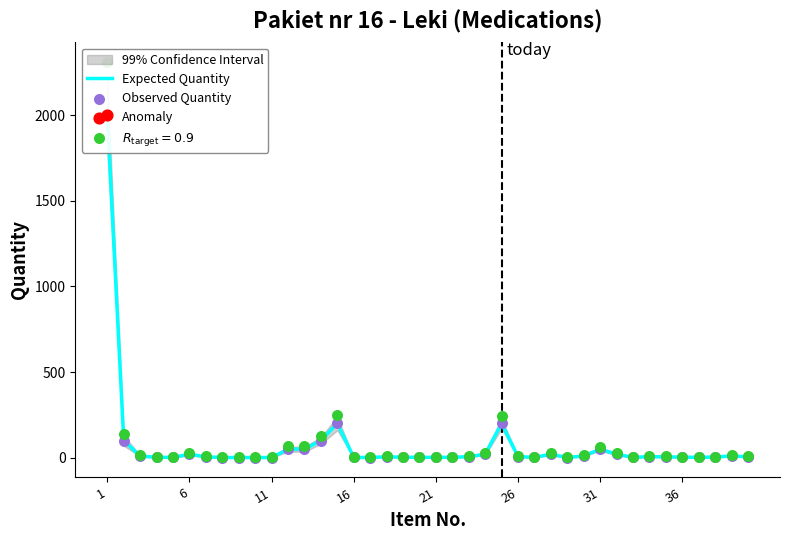

Which series has the widest spread of Y values?

Expected Quantity